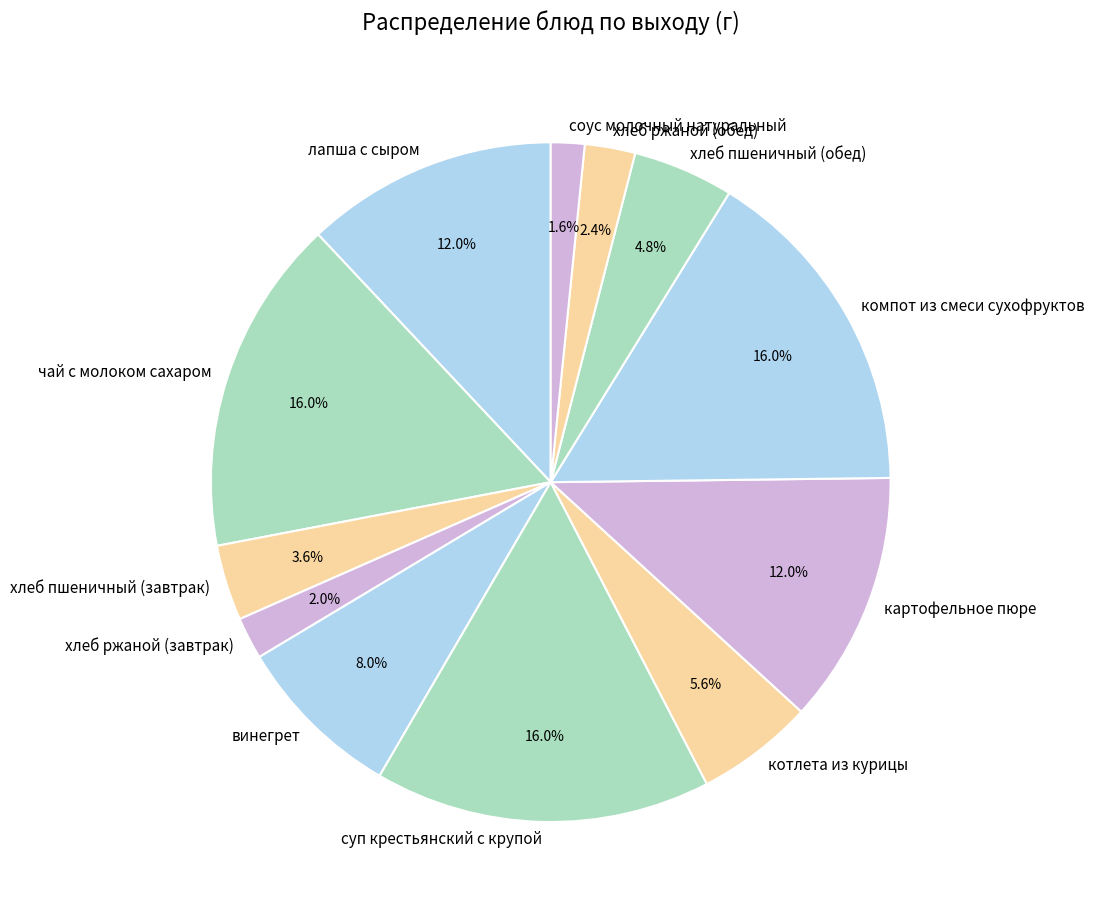

Between котлета из курицы and хлеб ржаной (завтрак), which is larger?

котлета из курицы